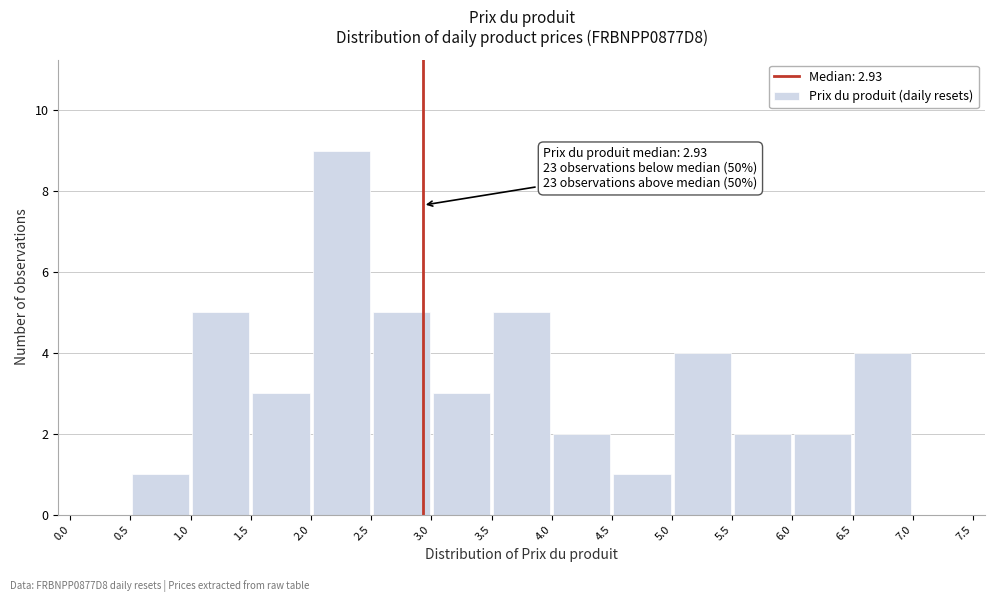

Which range on the x-axis has the tallest bar?

2.0 to 2.5